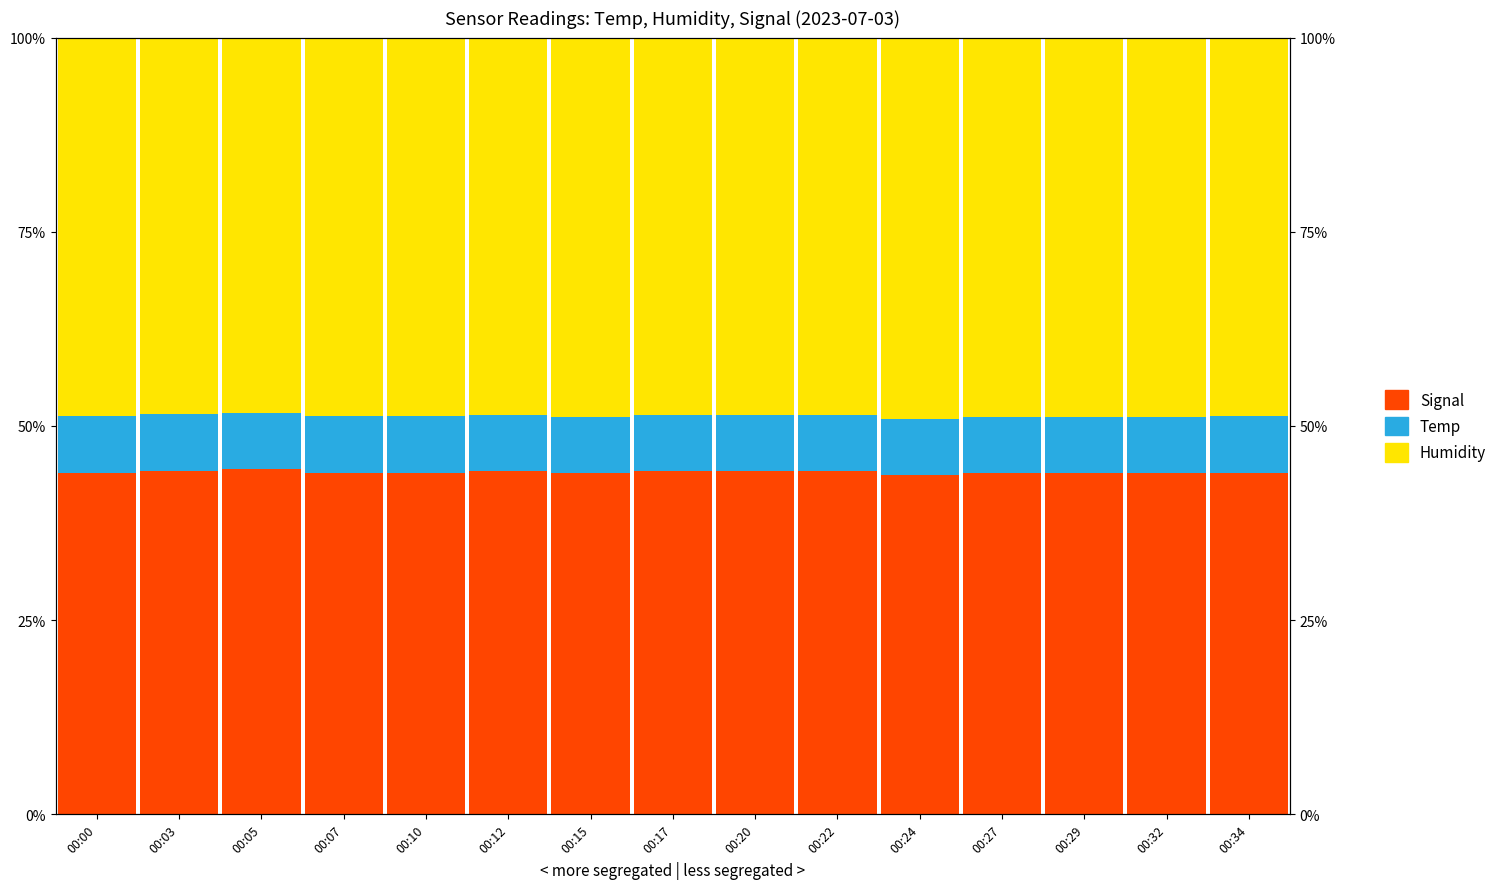

The value of Humidity at 00:22 is 28.9. True or false?

False